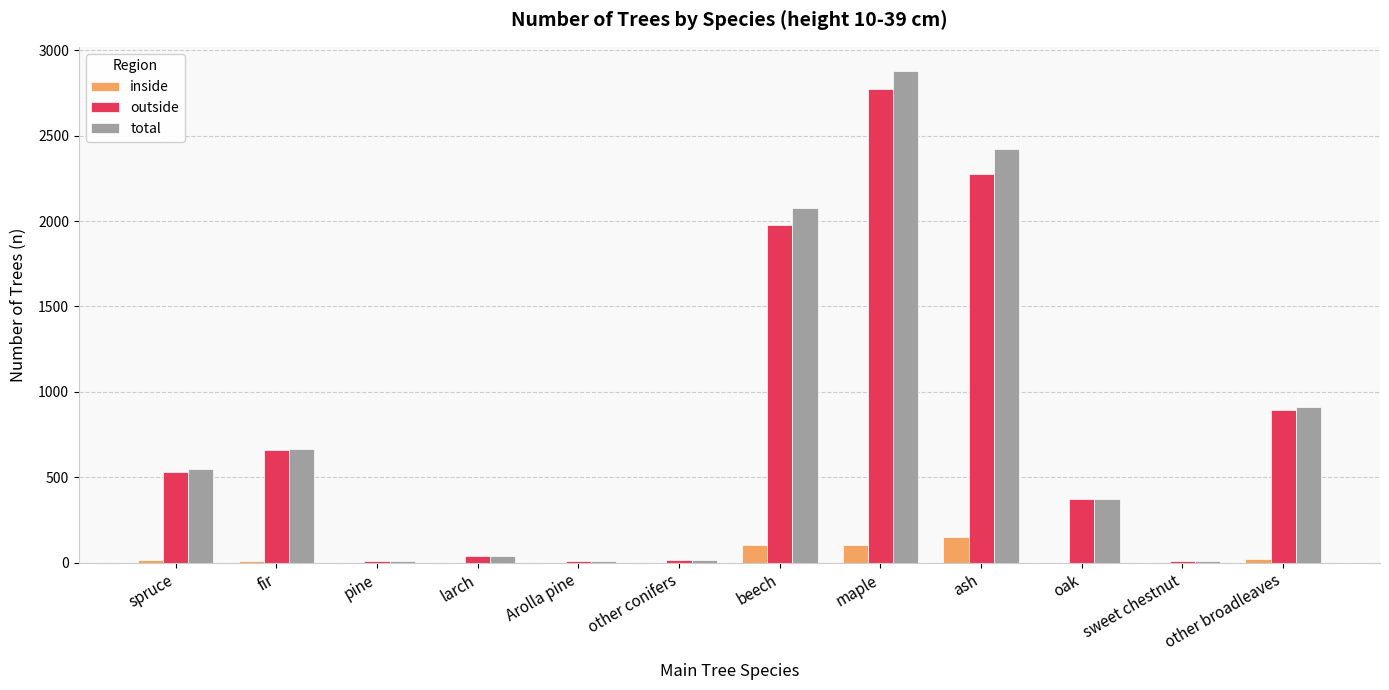

Where is outside nearest to the value 1390?

other broadleaves